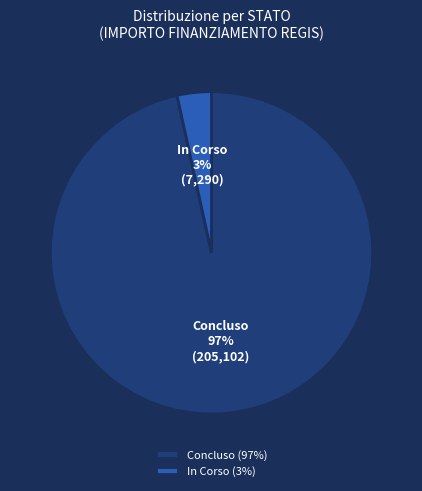

Is there a majority slice in this chart?

Yes